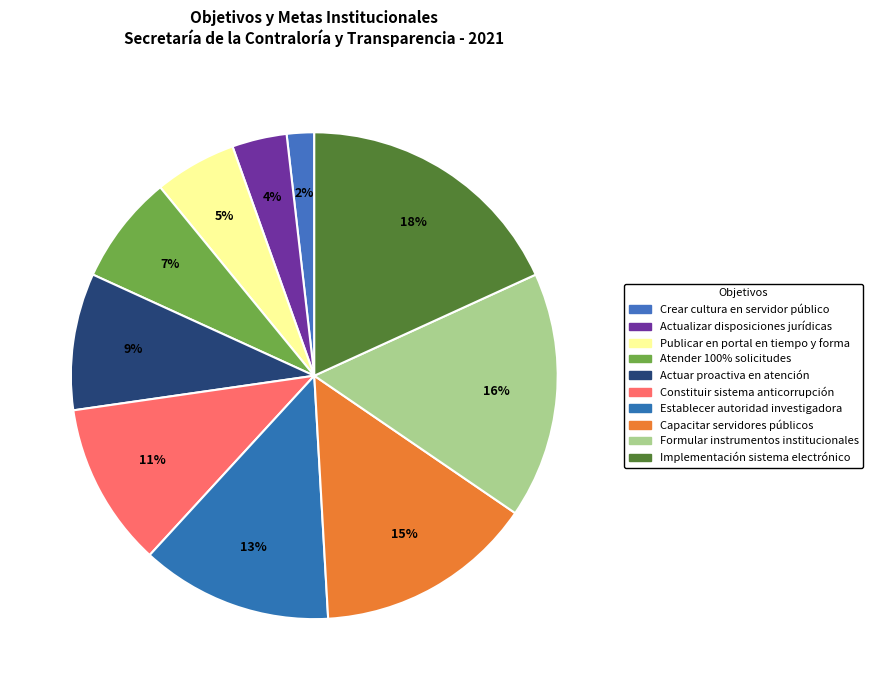

What percentage is the Crear cultura en servidor público slice, to the nearest percent?

2%